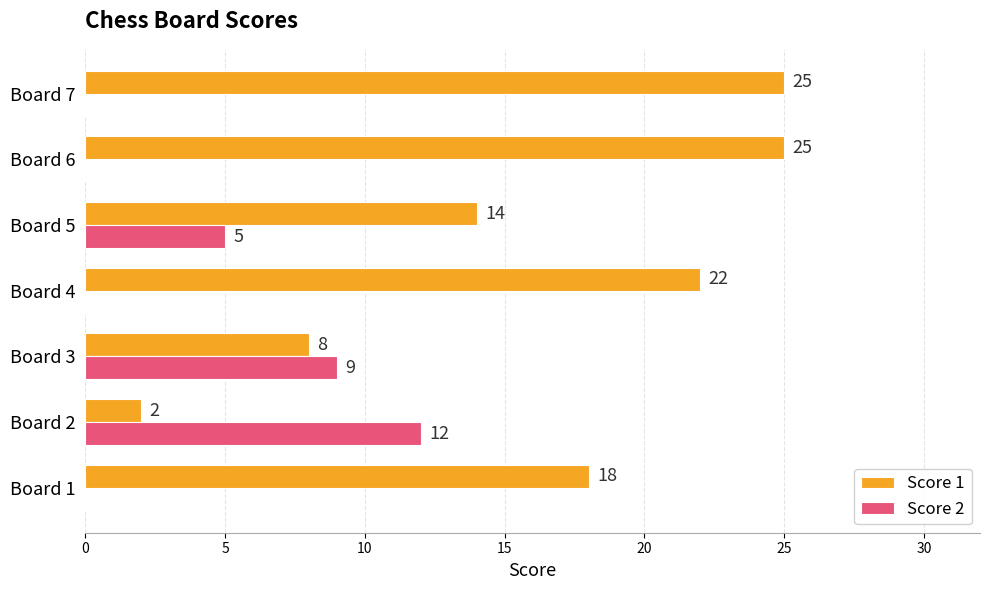

Which series changed the most between Board 1 and Board 2?

Score 1